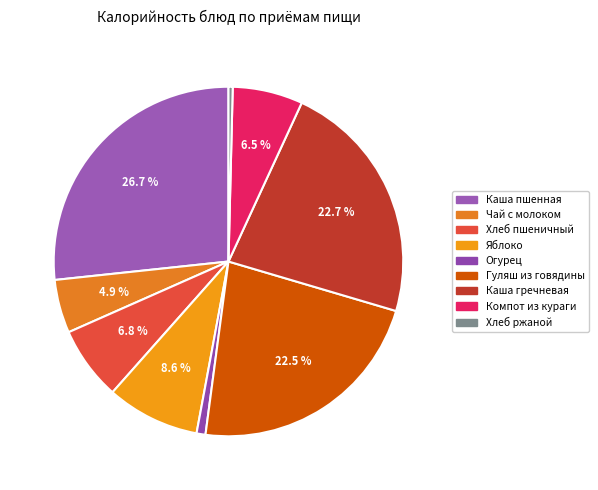

How many slices are in this pie chart?

9